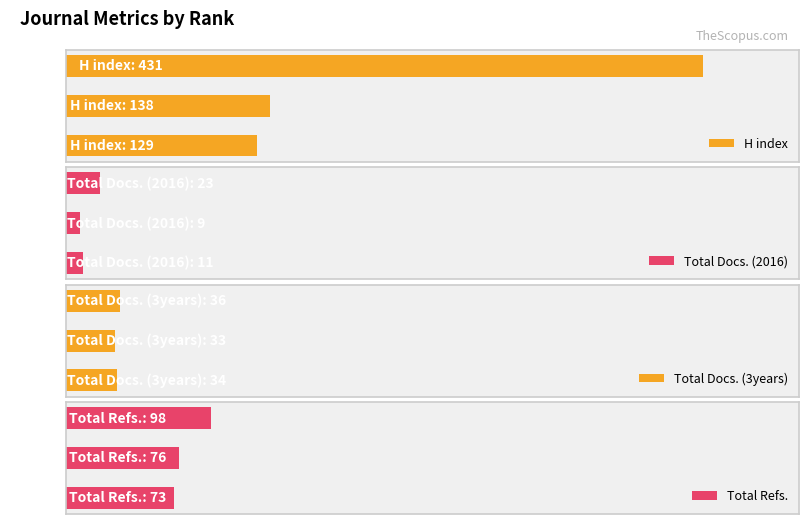

What is the difference between the maximum and minimum values in the Total Refs. series?

25